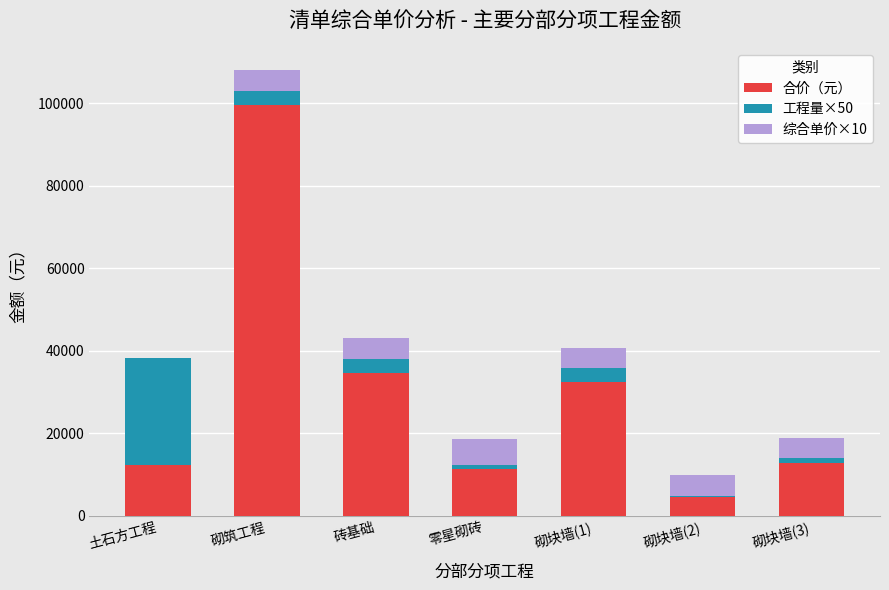

What is the highest value of the 合价（元） series?

99501.1